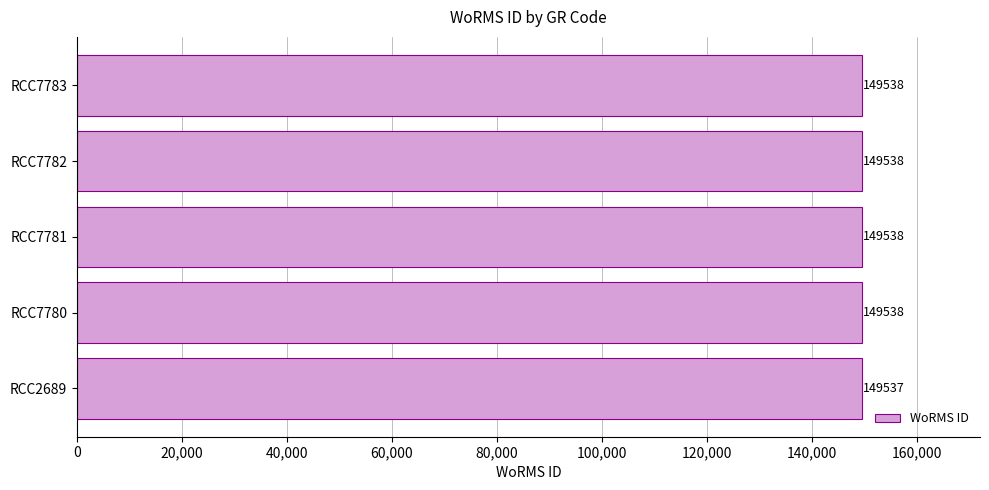

How many values are between 149538 and 149539?

4